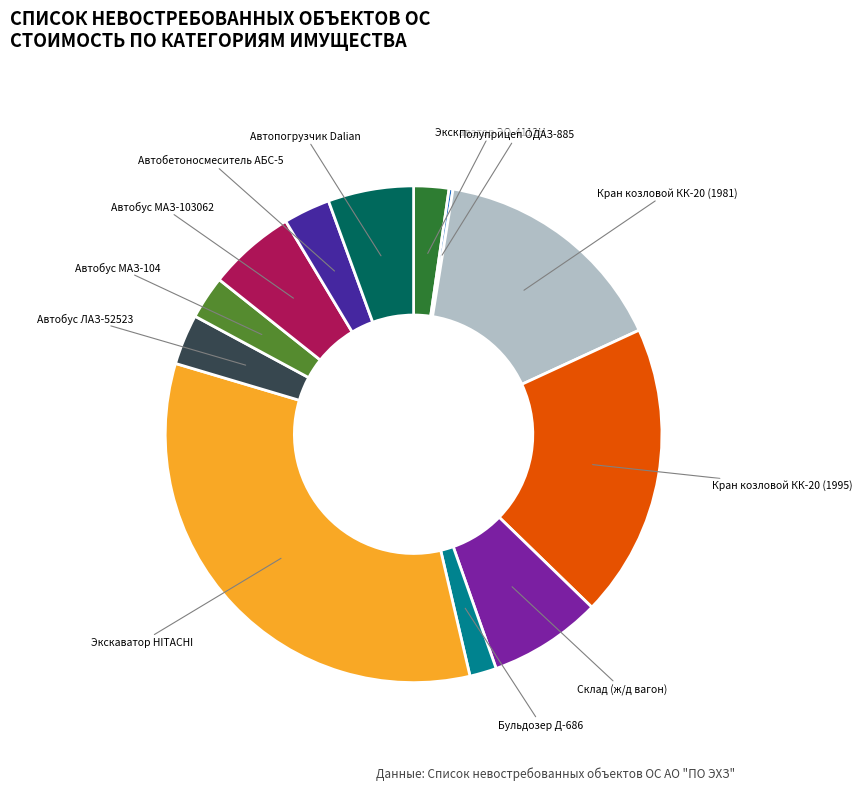

Is there a majority slice in this chart?

No